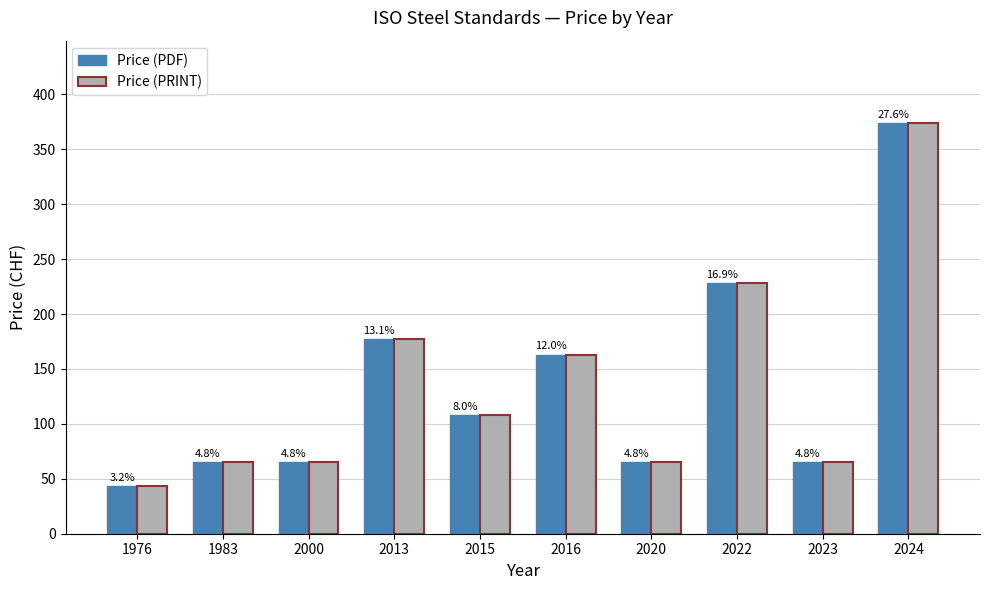

What is the sum of the Price (PDF) values at 2022 and 2016?

391